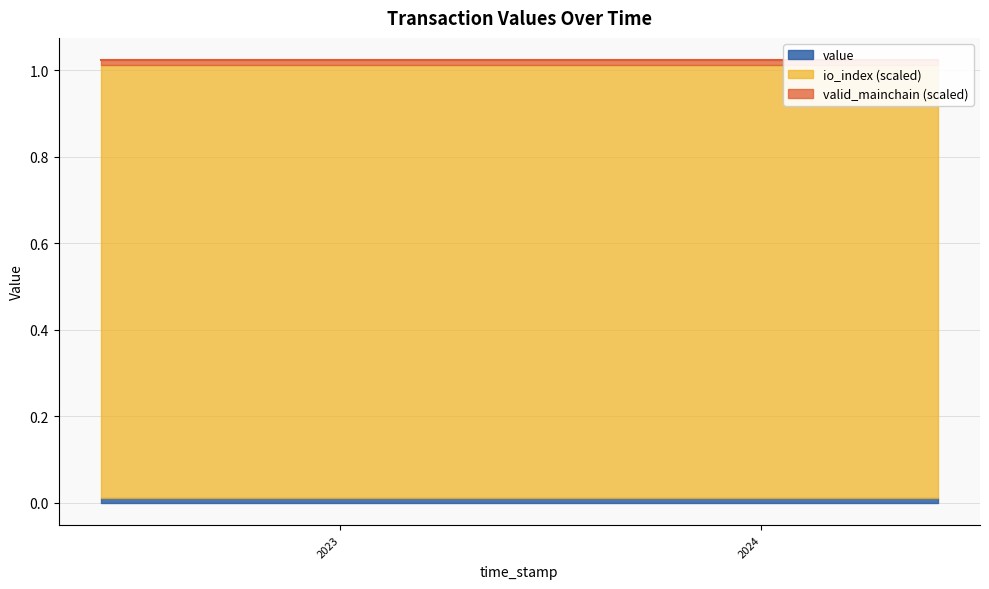

True or false: valid_mainchain and value intersect in this chart.

False